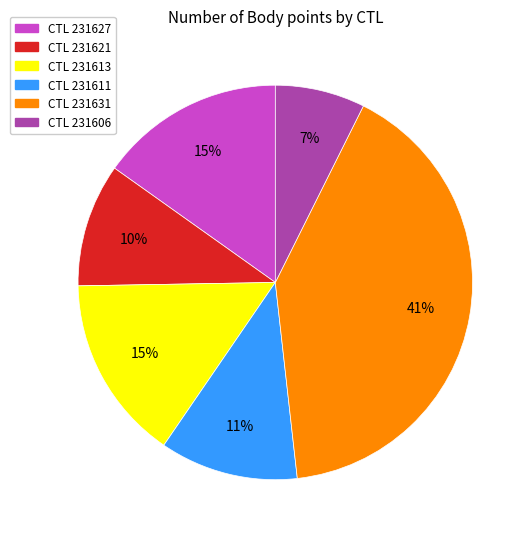

Does any single category account for the majority?

No